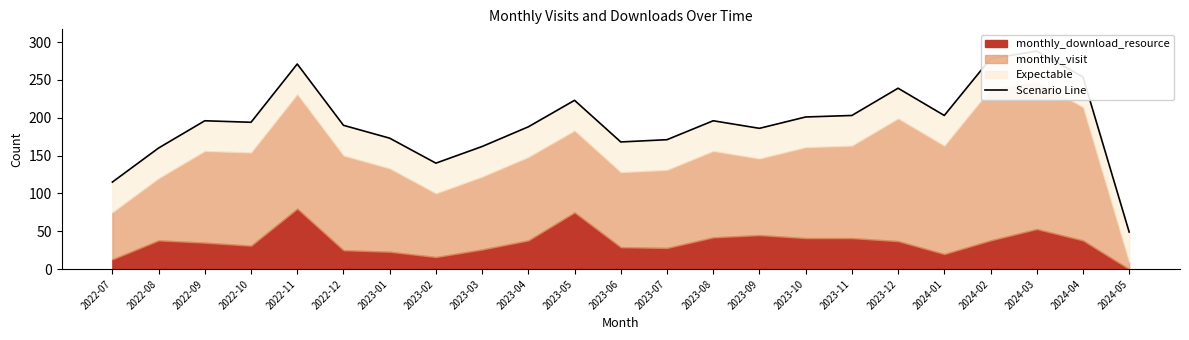

What position from the left is 2023-08?

14